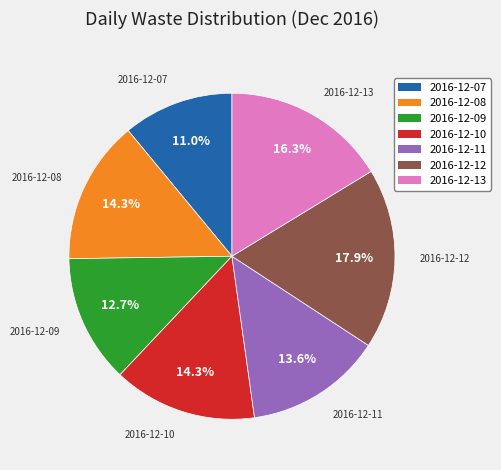

Between 2016-12-09 and 2016-12-12, which is larger?

2016-12-12